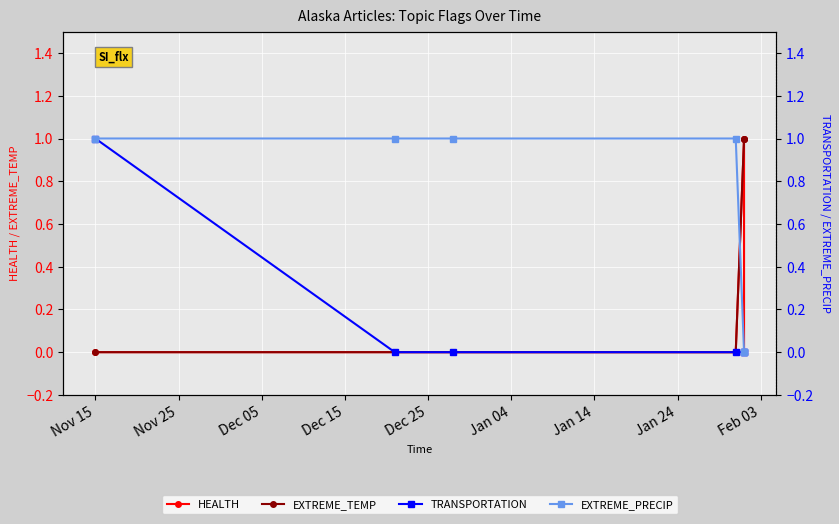

Reading left to right, what are all the values shown in this chart?

HEALTH: 0	0	0	0	1	0
EXTREME_TEMP: 0	0	0	0	1	1
TRANSPORTATION: 1	0	0	0	0	0
EXTREME_PRECIP: 1	1	1	1	0	0